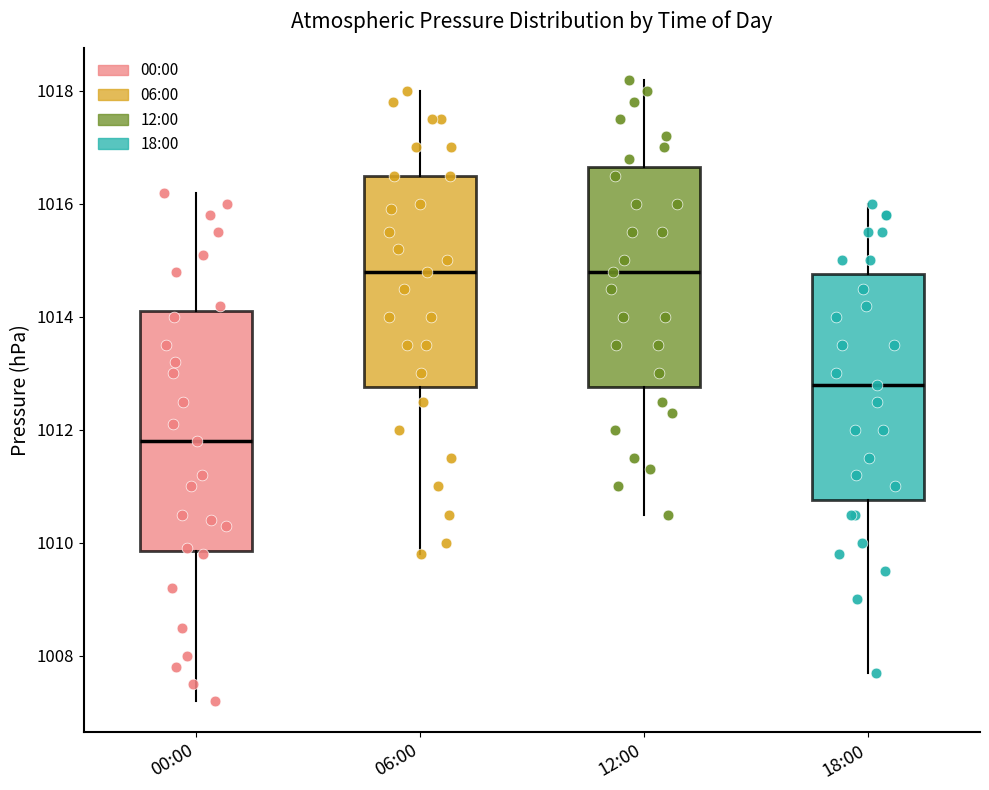

Which box is the tallest, from its lower edge to its upper edge?

00:00